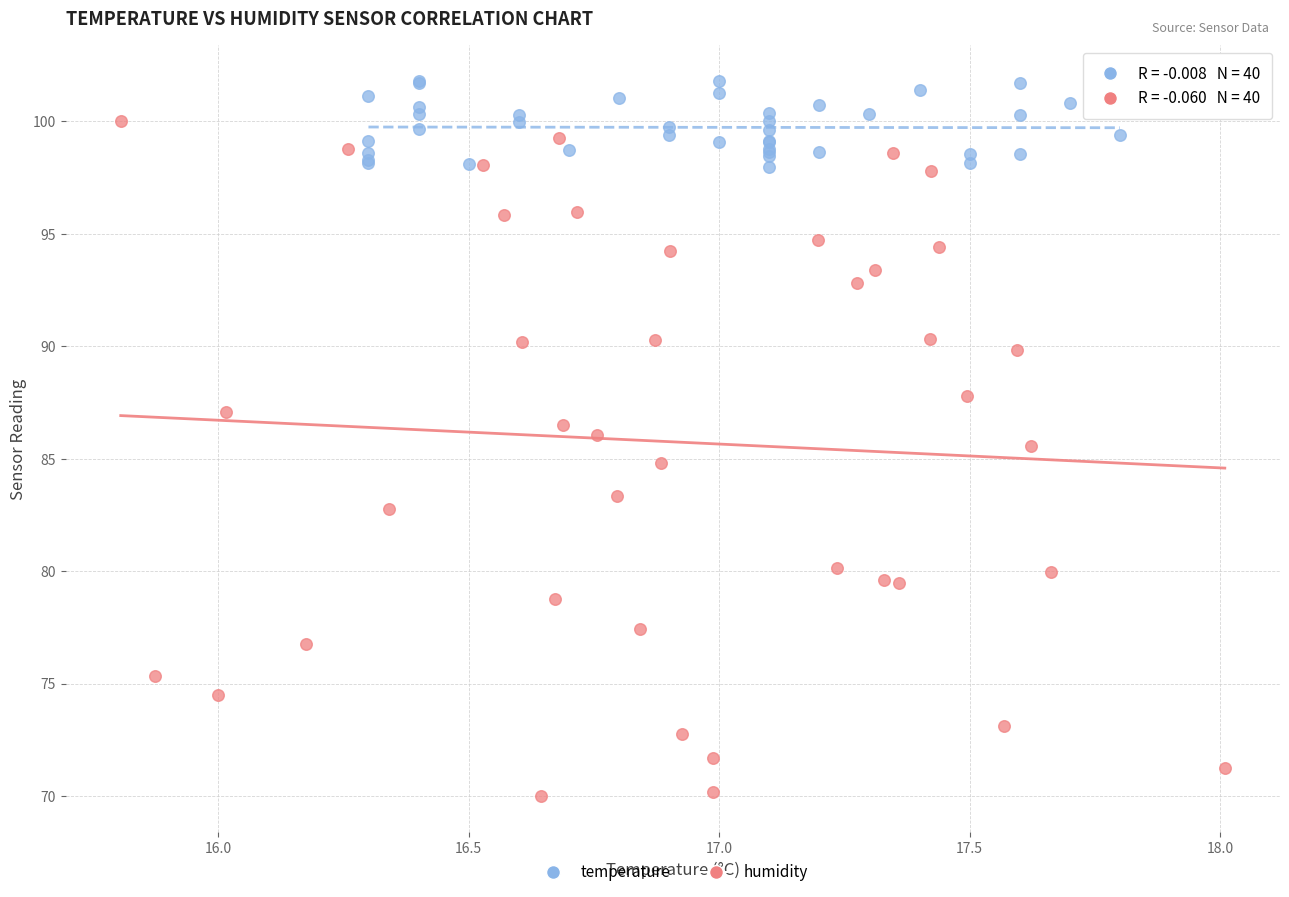

Which series contains the lowest Y value?

humidity